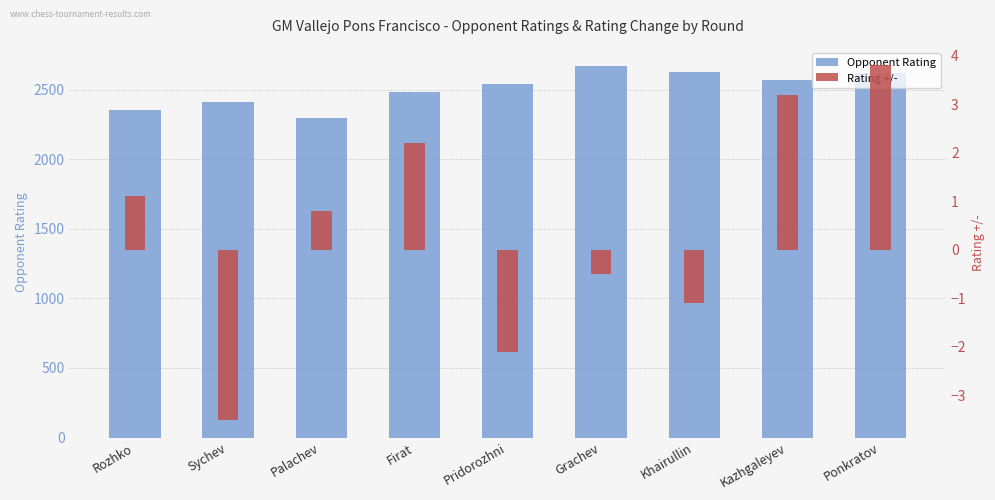

What is the spread (max minus min) of values at Sychev?

2417.5